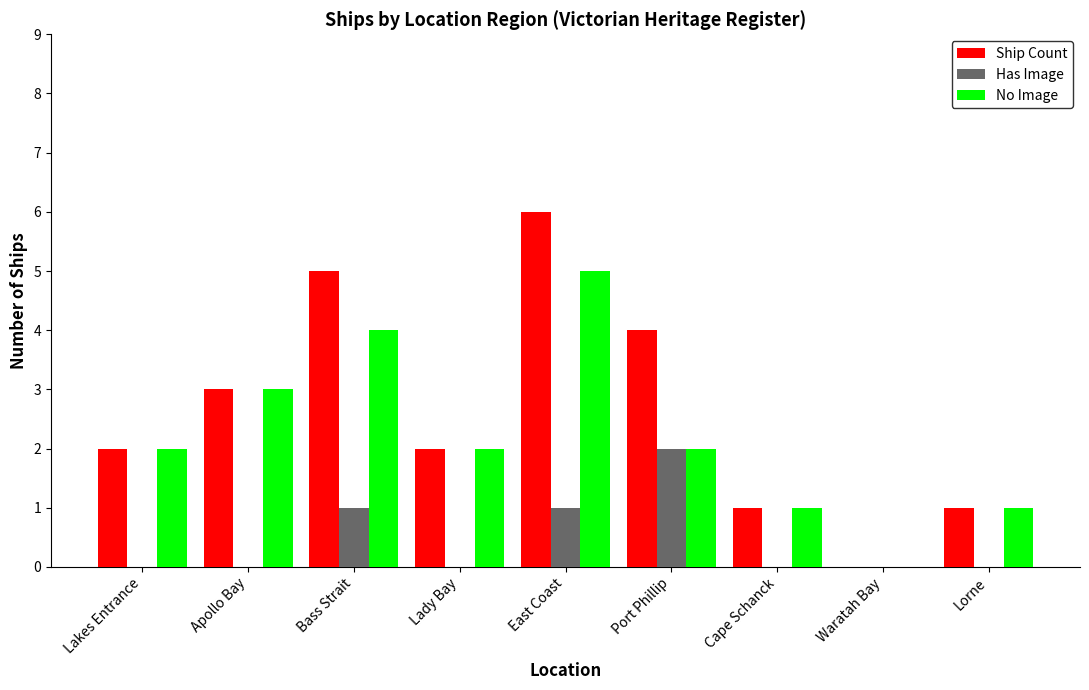

What value does the Ship Count series have at East Coast?

6